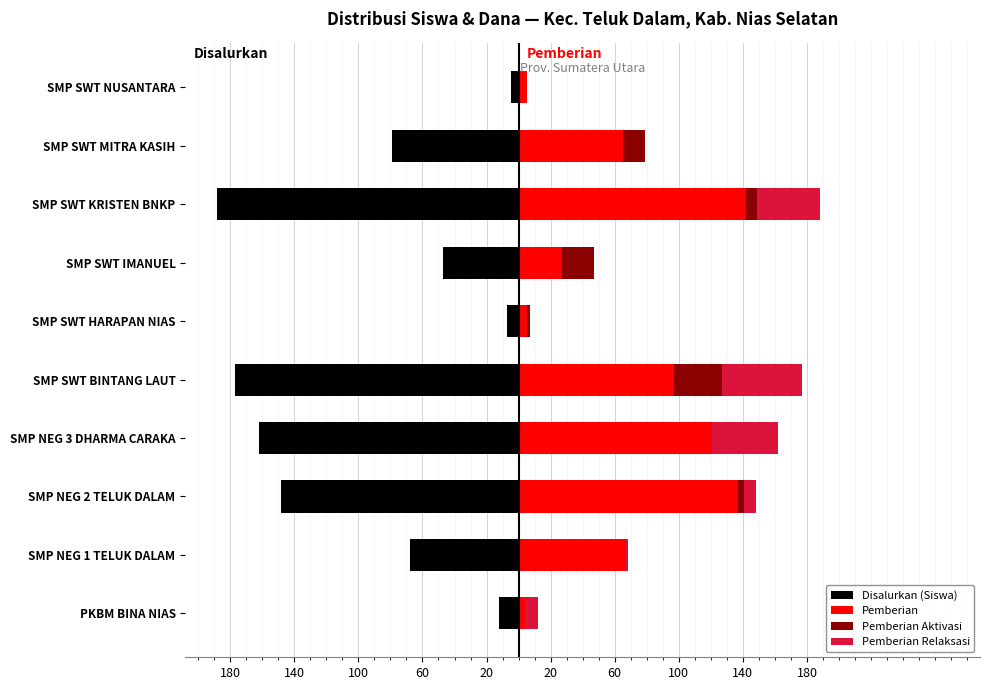

List the series in order of their peak value, highest first.

Pemberian, Pemberian Relaksasi, Pemberian Aktivasi, Disalurkan (Siswa)